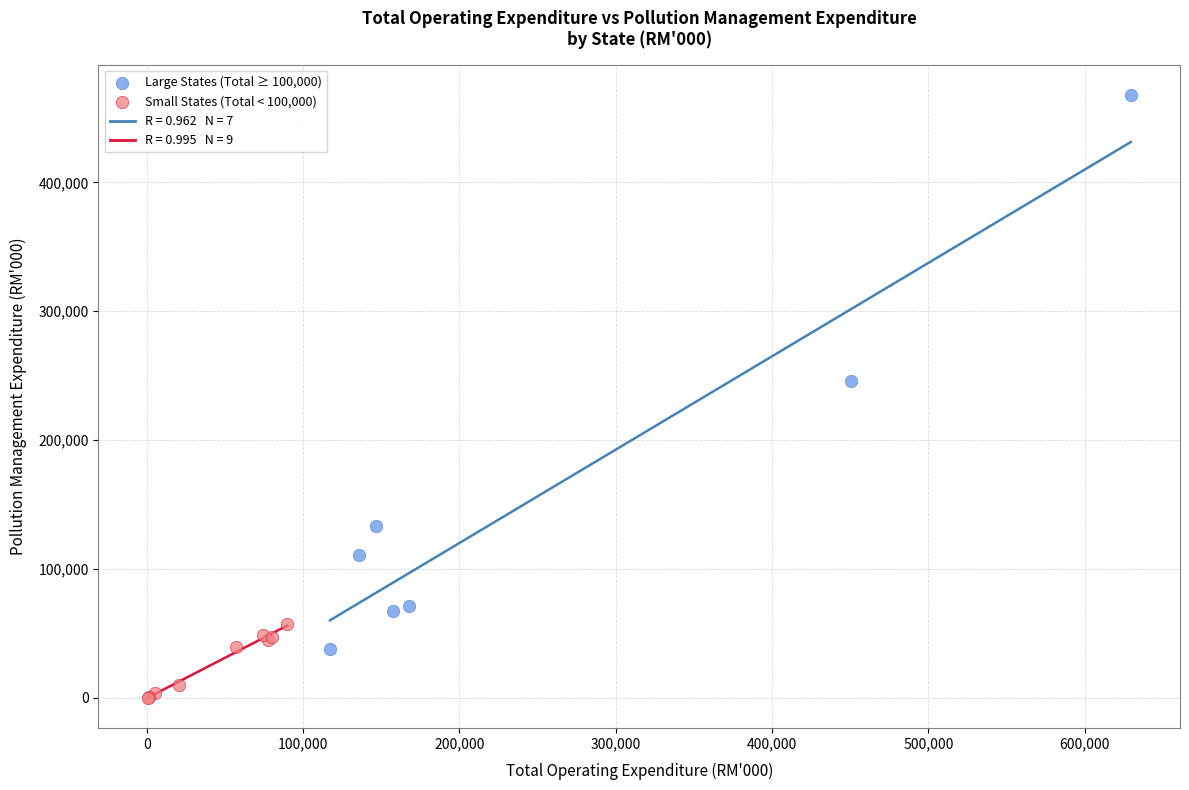

Which series has the widest spread of Y values?

Large States (Total ≥ 100,000)